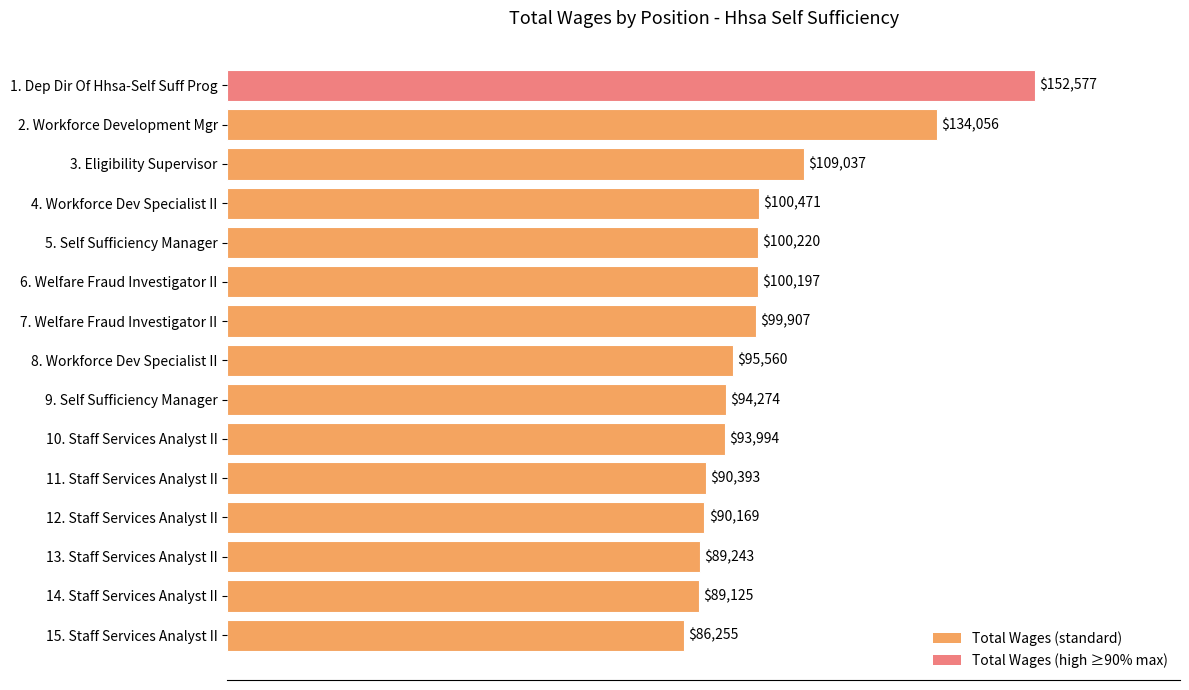

Is it true that the value at 14. Staff Services Analyst II is 89125?

True